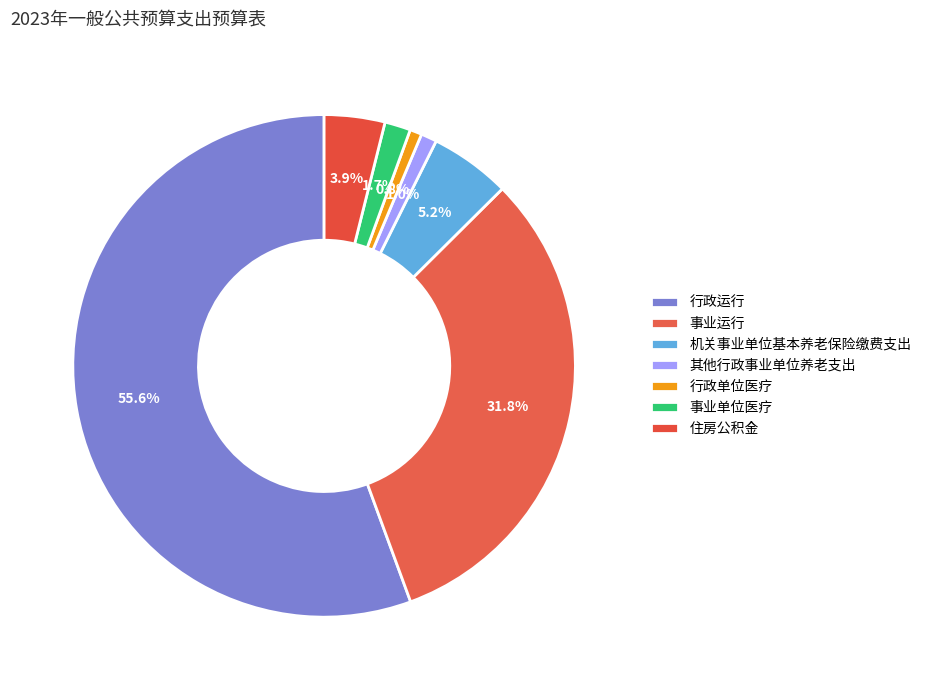

Count the number of slices in the pie.

7